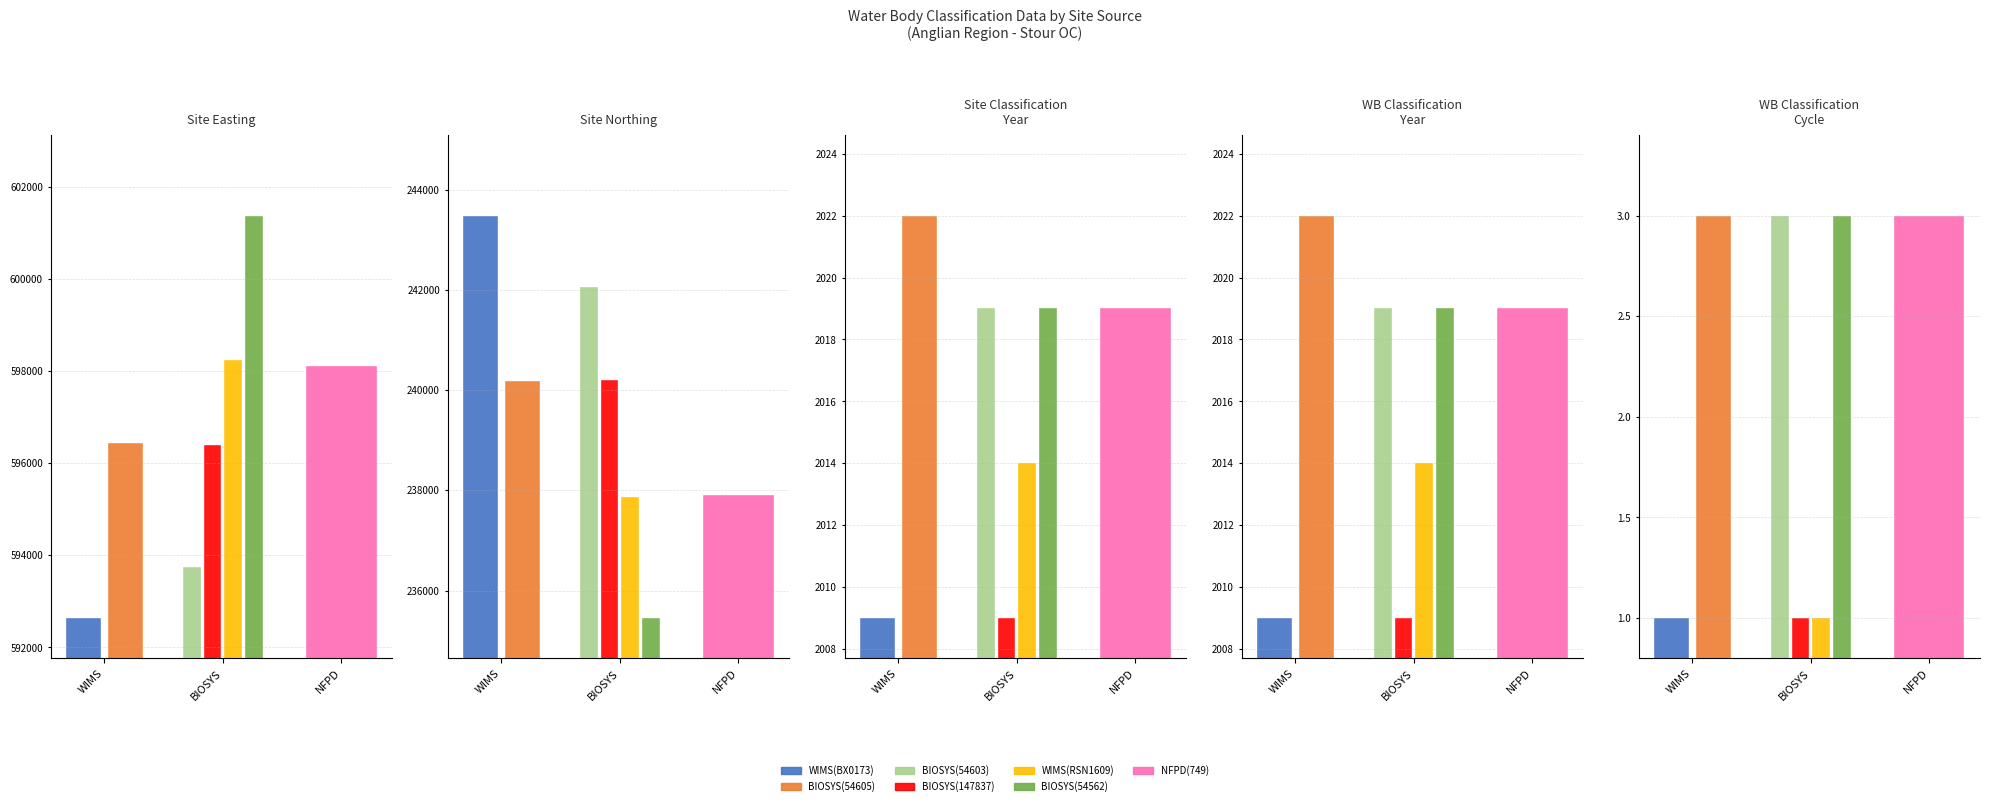

Between WIMS(BX0173) and NFPD(749), which series saw the biggest shift?

Site Northing